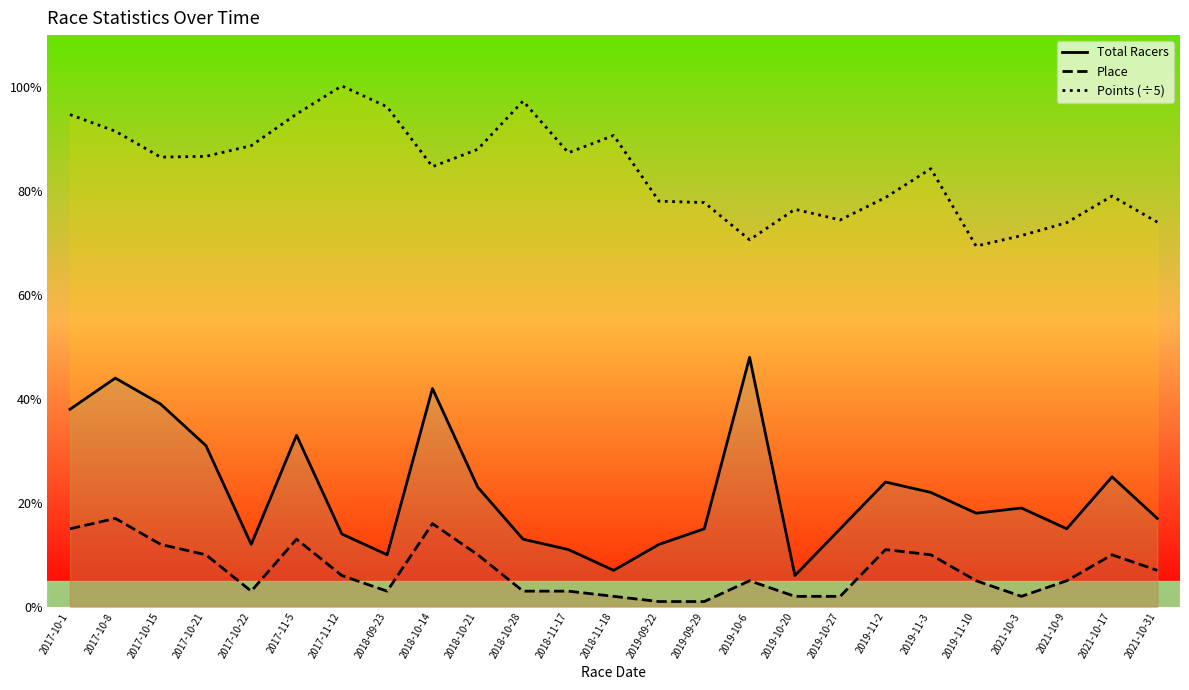

True or false: Place has more than 2 interior local peaks.

True